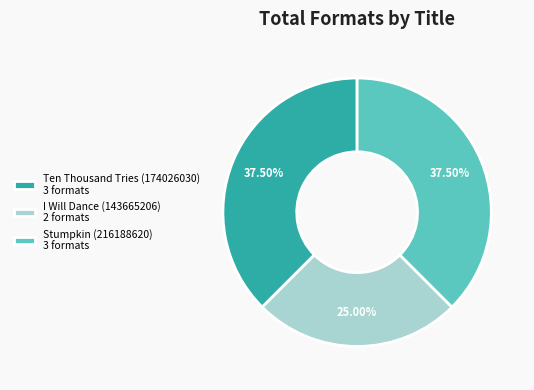

Combined, do I Will Dance (143665206) 2 formats and Ten Thousand Tries (174026030) 3 formats account for over 50%?

Yes